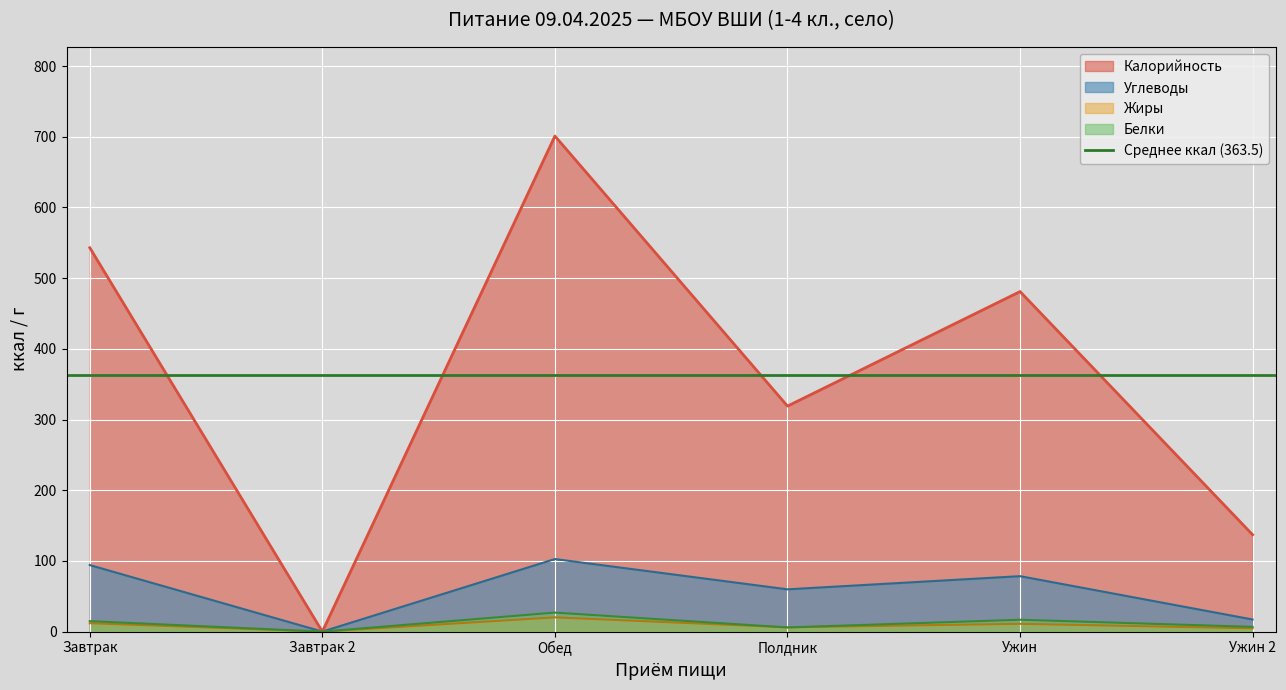

The Углеводы series shows 28.5 at Ужин 2. True or false?

False